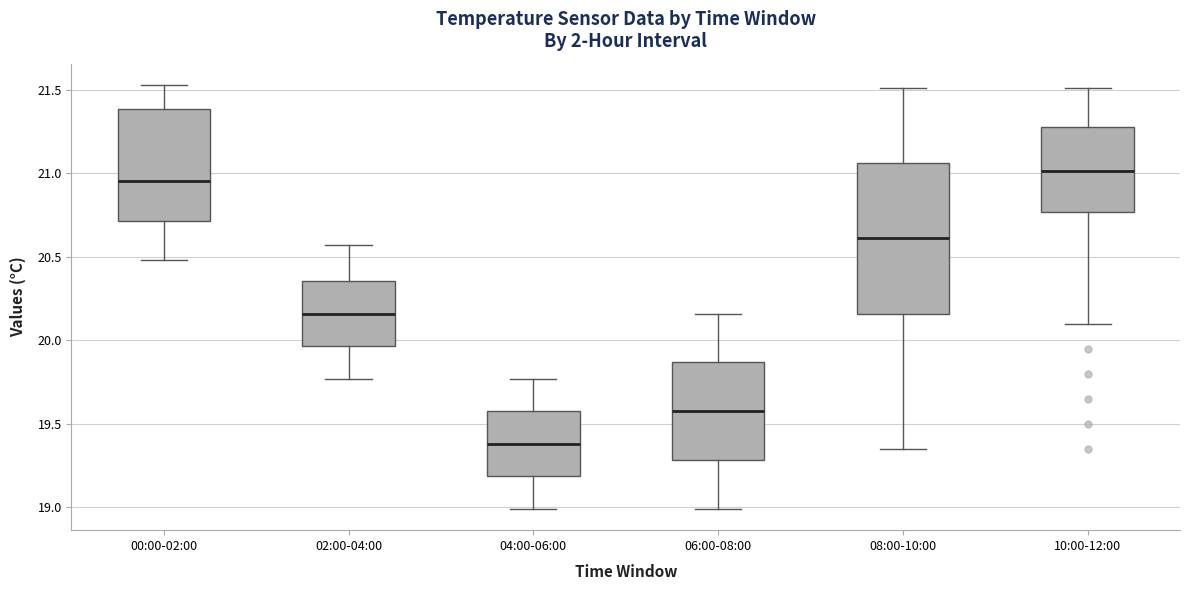

Which box has the highest median line?

10:00-12:00